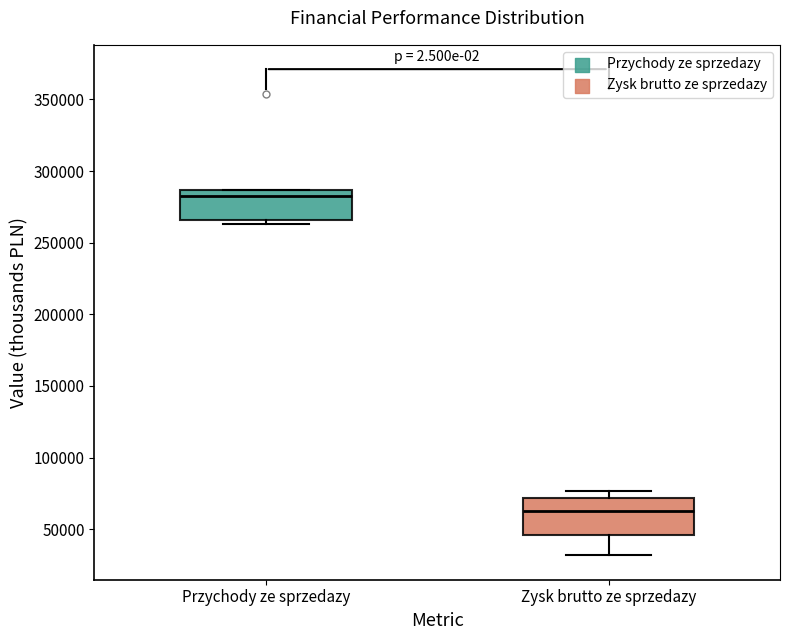

Where is the lower edge of the box for Zysk brutto ze sprzedazy on the y-axis? The values are not printed on the chart, so give them approximately, as read against the axis.

45000